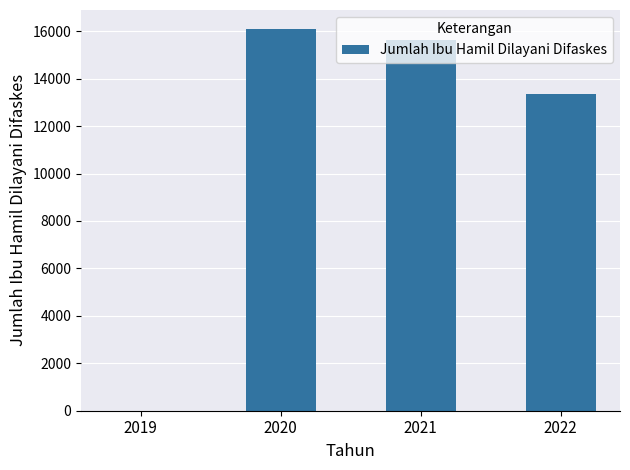

Reading left to right, transcribe all the data shown in this chart.

2019=0	2020=16090	2021=15612	2022=13370